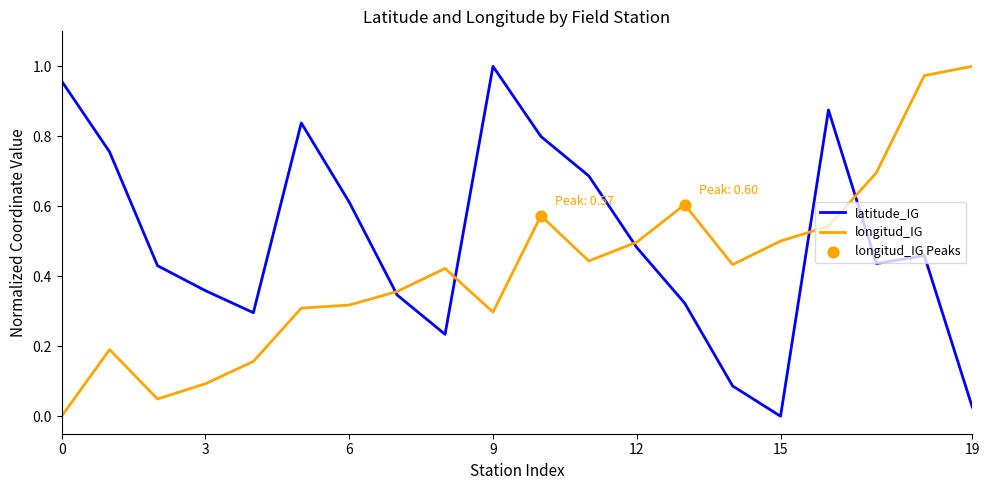

At how many categories does at least one series exceed 0?

20